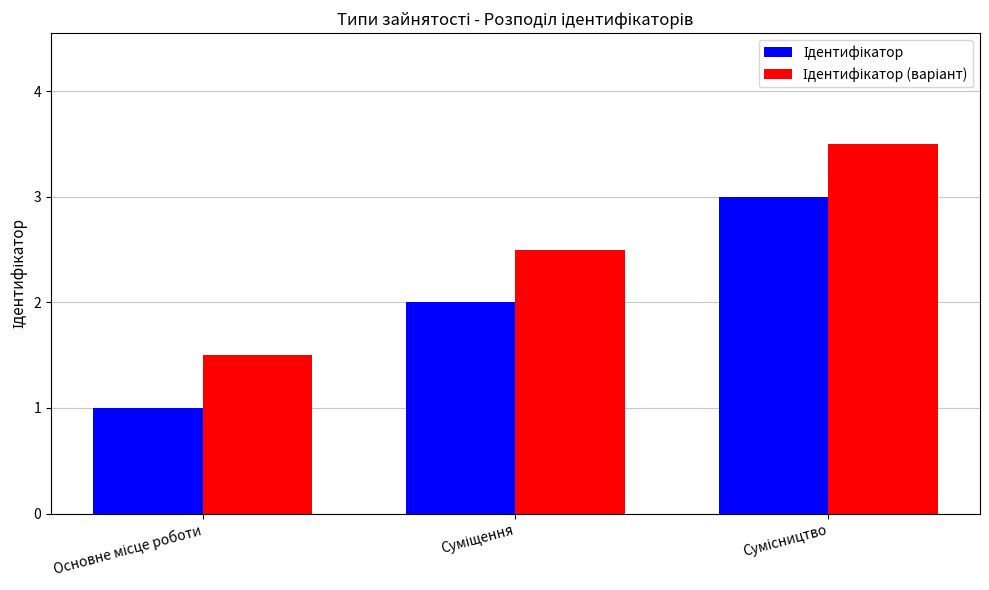

What is the maximum value shown in the chart?

3.5